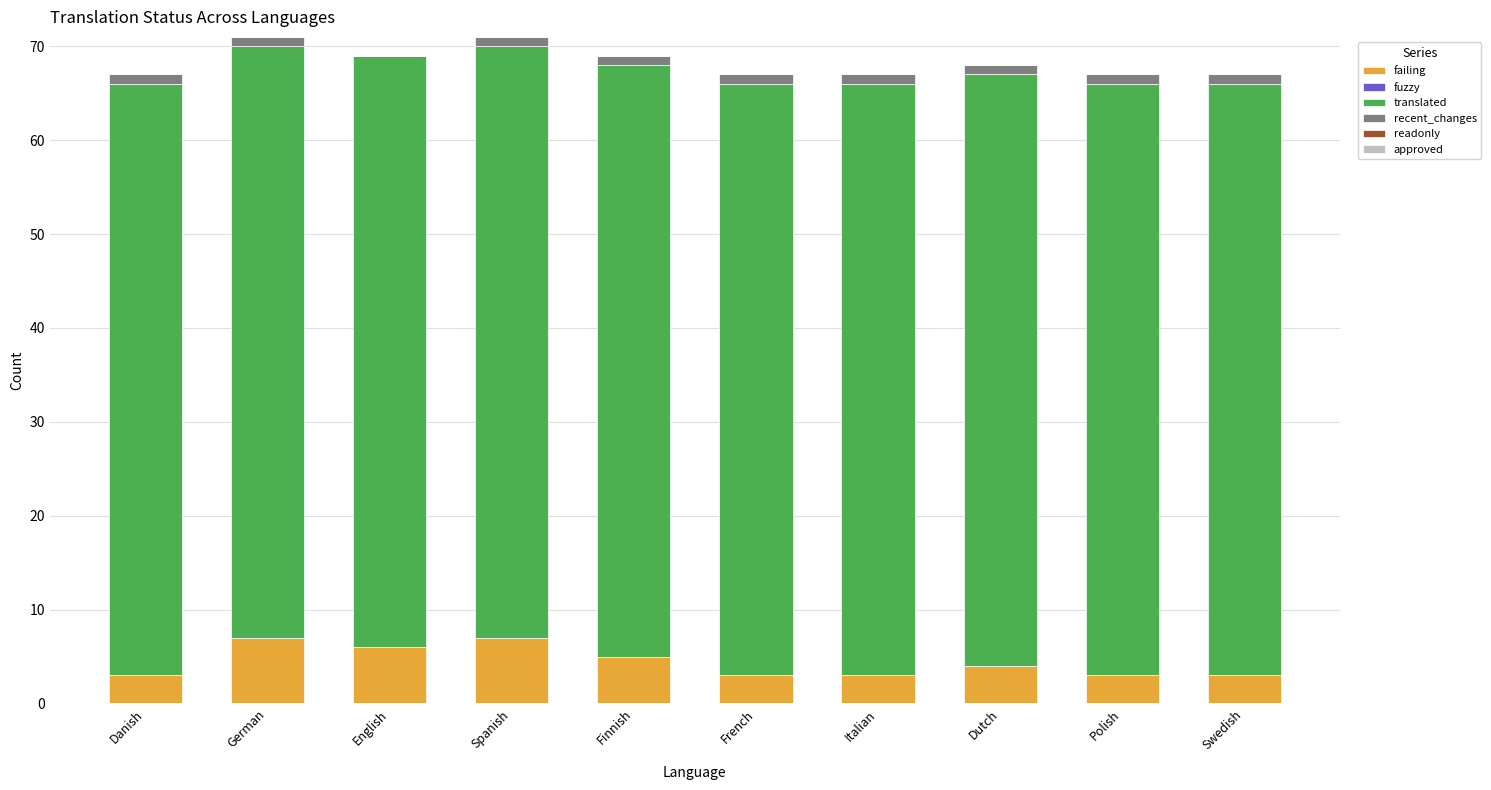

What is the maximum value for failing?

7